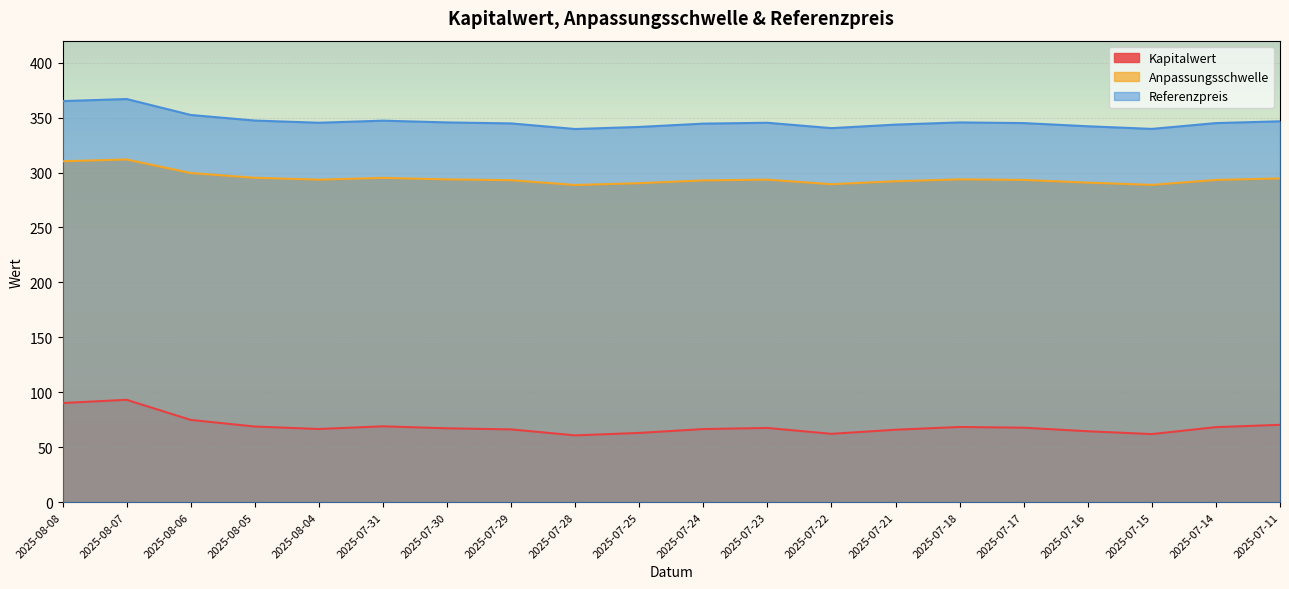

What is the sum of the Kapitalwert values at 2025-07-14 and 2025-08-07?

161.5